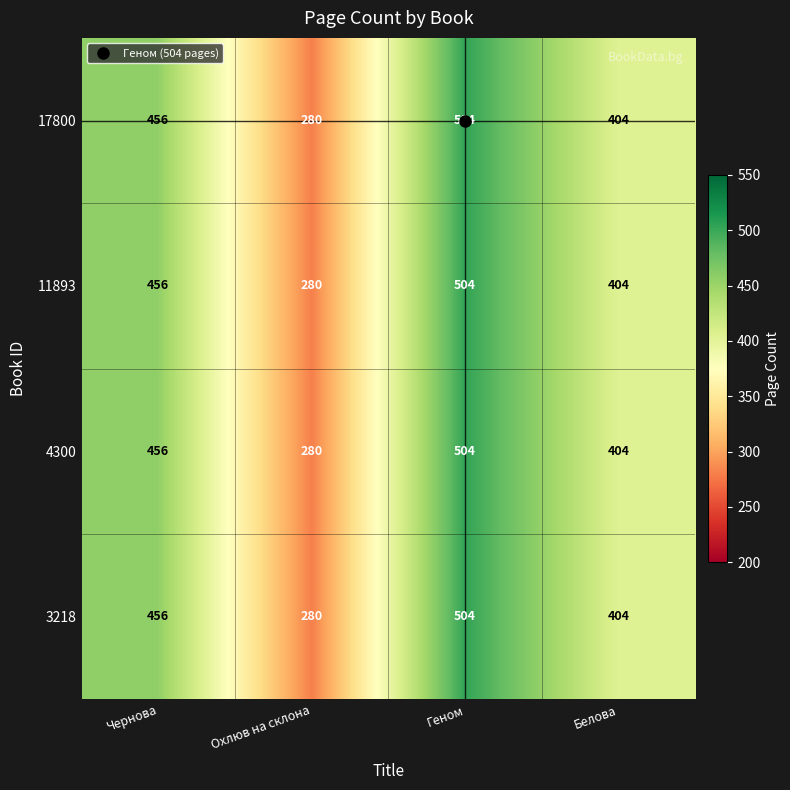

At which category is the sum across all series the highest?

Геном